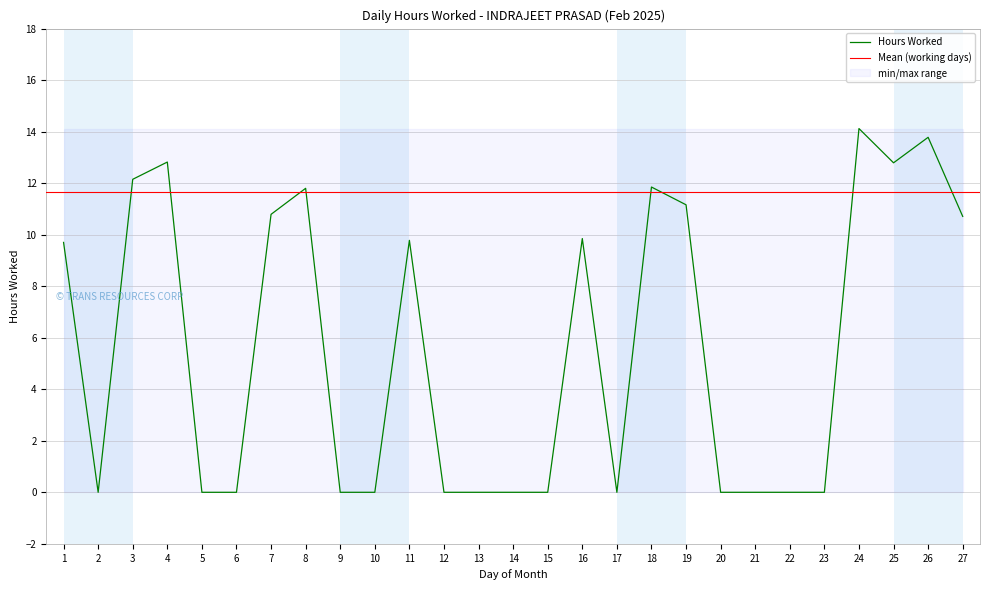

Rank the categories by value from lowest to highest.

2, 5, 6, 9, 10, 12, 13, 14, 15, 17, 20, 21, 22, 23, 1, 11, 16, 27, 7, 19, 8, 18, 3, 25, 4, 26, 24